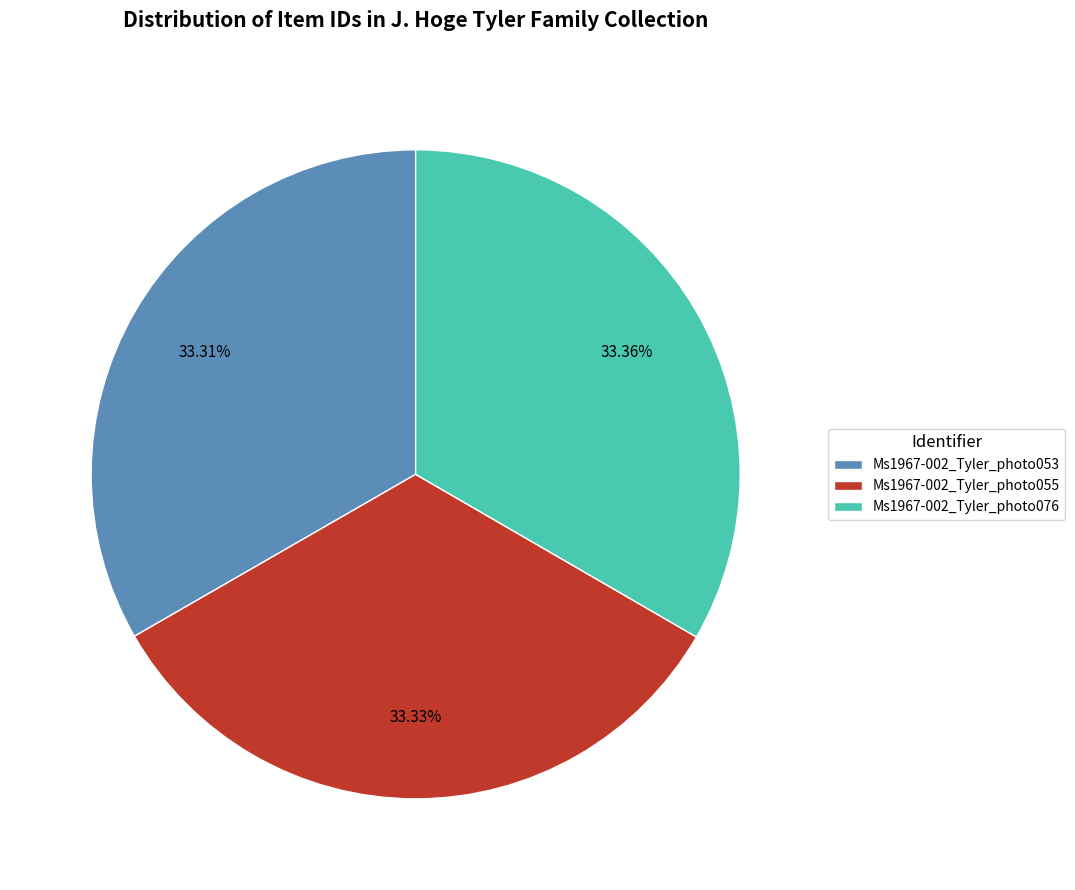

To the nearest percent, what is the combined percentage of Ms1967-002_Tyler_photo053 and Ms1967-002_Tyler_photo055?

67%